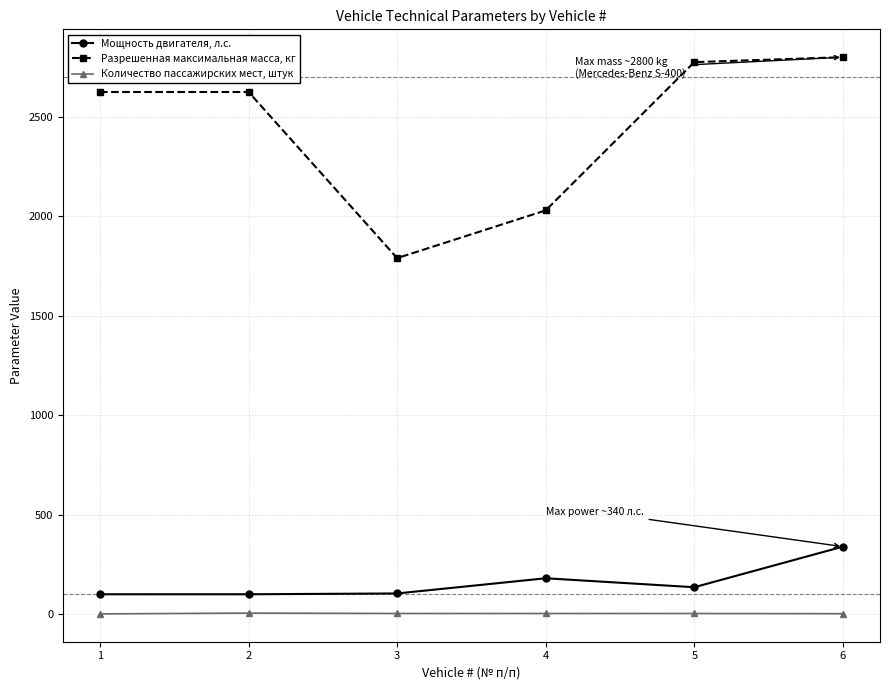

The Мощность двигателя, л.с. series shows 100.6 at 2. True or false?

True